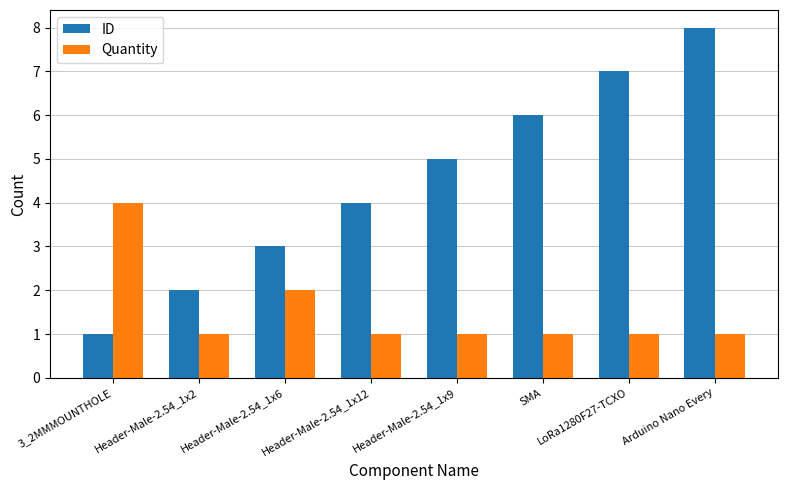

Reading left to right, transcribe all the data shown in this chart.

ID: 1	2	3	4	5	6	7	8
Quantity: 4	1	2	1	1	1	1	1